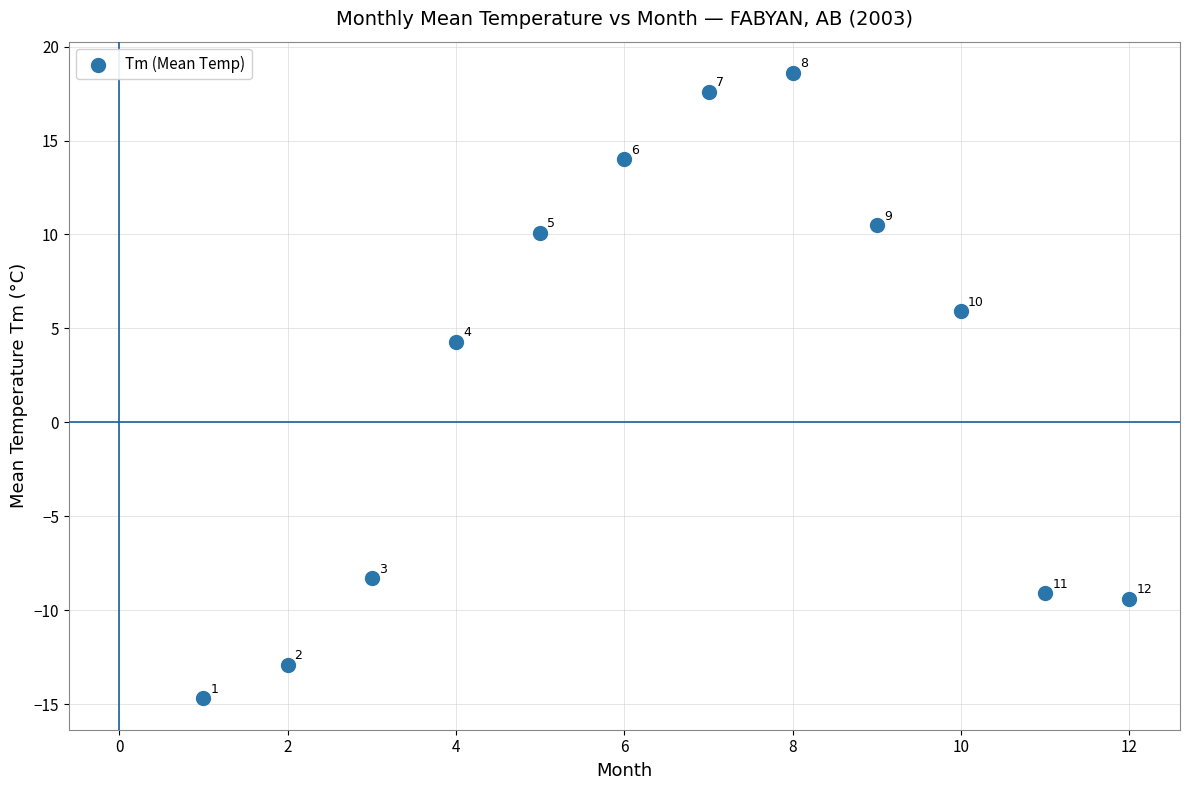

What Y value in the scatter plot is closest to 1?

4.3